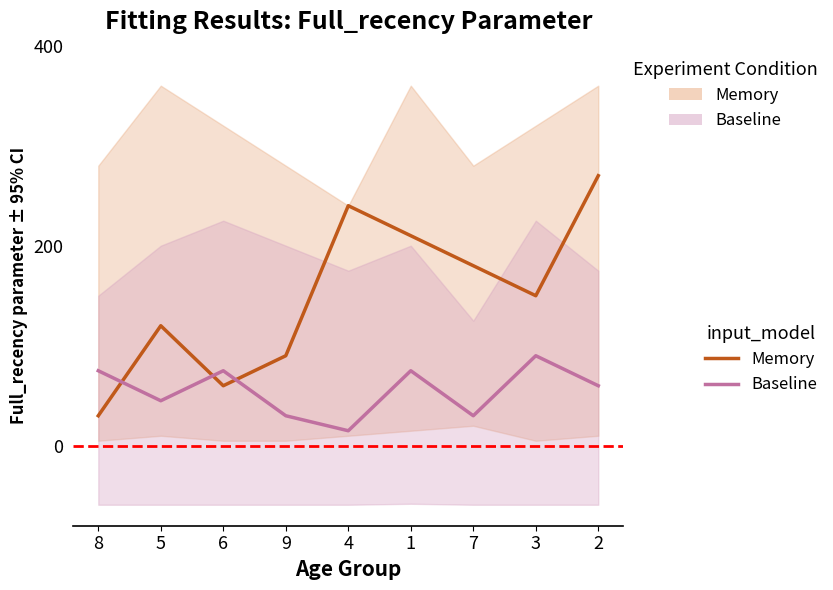

Where does the Baseline series first go above 60?

8